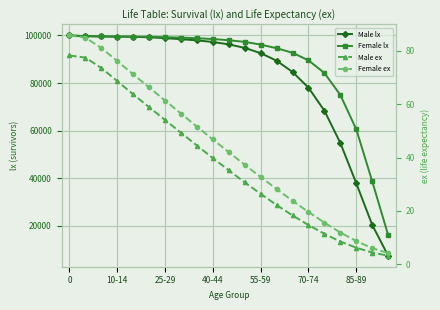

What is the greatest value displayed?

100000.0